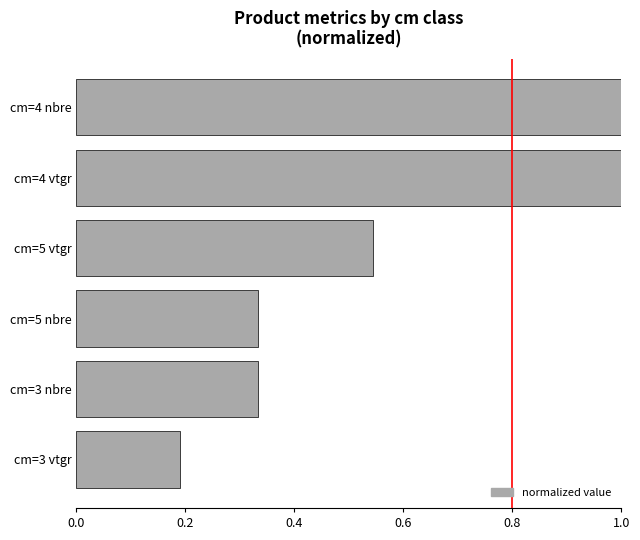

What is the change in value from cm=5 nbre to cm=4 nbre?

+0.7